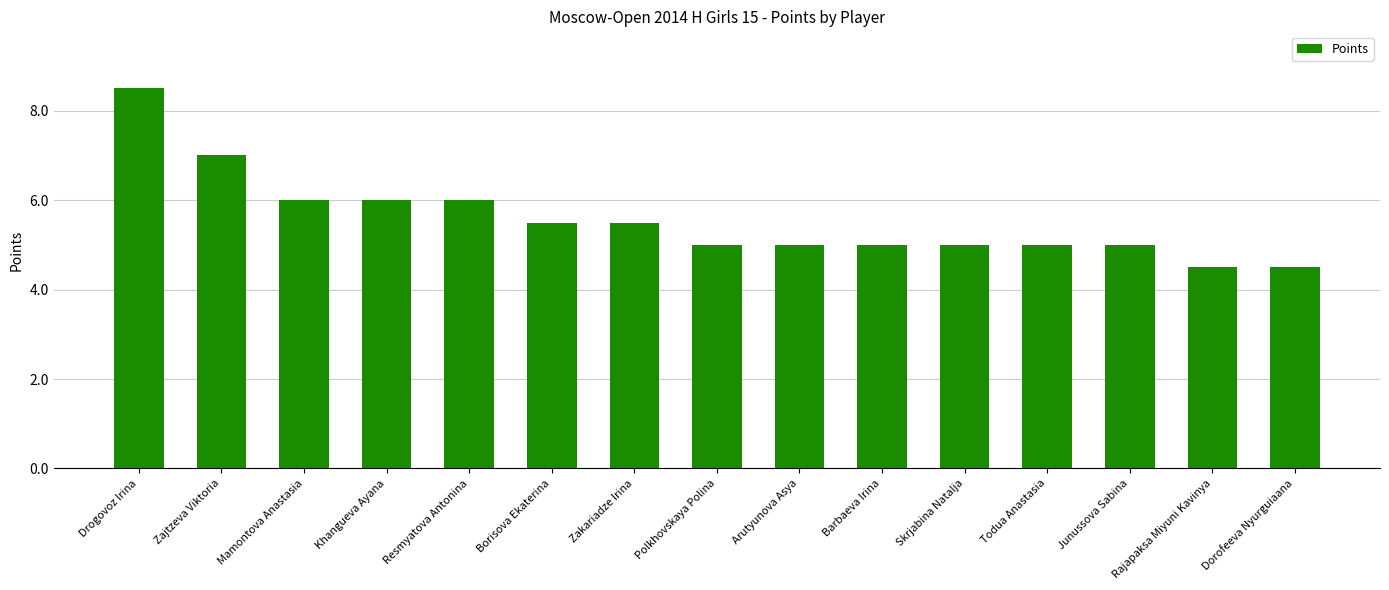

Reading left to right, extract all data points from this chart.

8.5	7.0	6.0	6.0	6.0	5.5	5.5	5.0	5.0	5.0	5.0	5.0	5.0	4.5	4.5